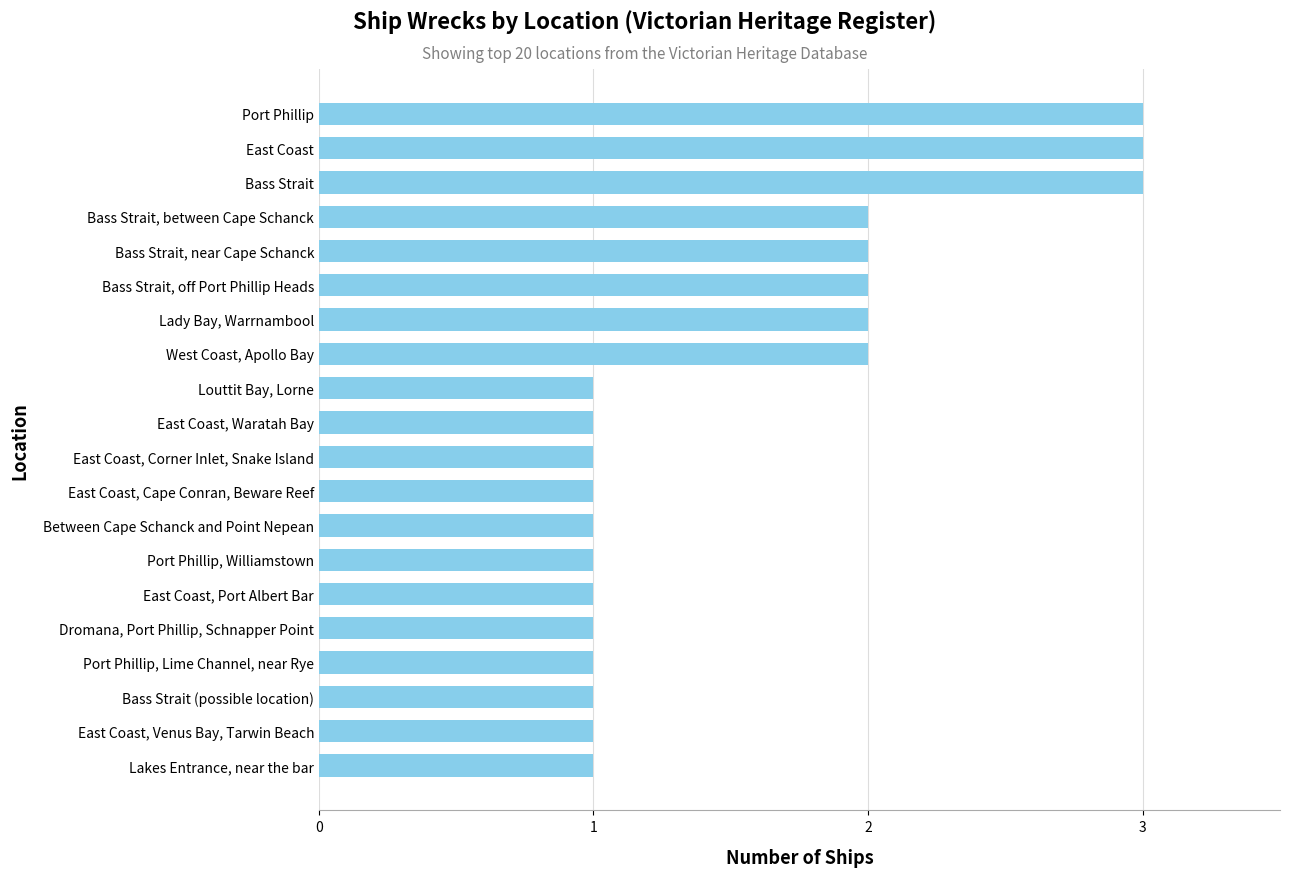

Reading bottom to top, transcribe all the data shown in this chart.

1	1	1	1	1	1	1	1	1	1	1	1	2	2	2	2	2	3	3	3